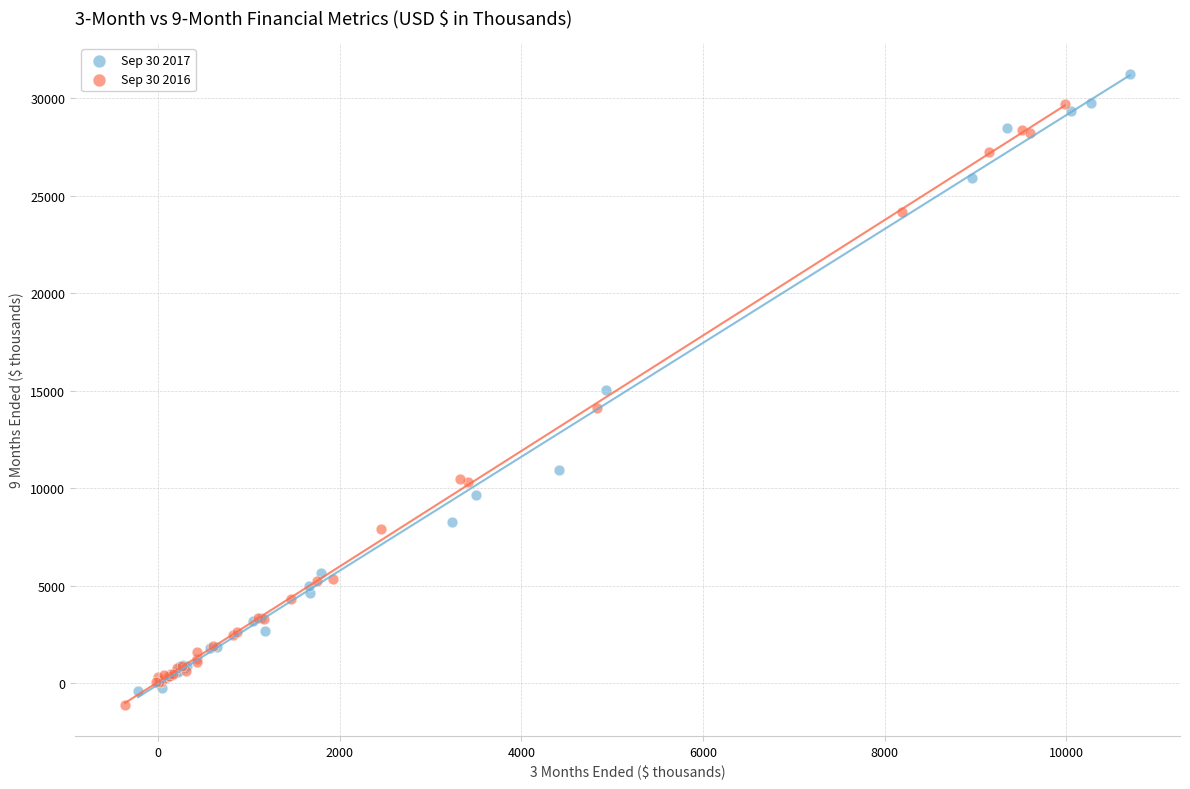

What are all the series names shown in the legend?

Sep 30 2017, Sep 30 2016